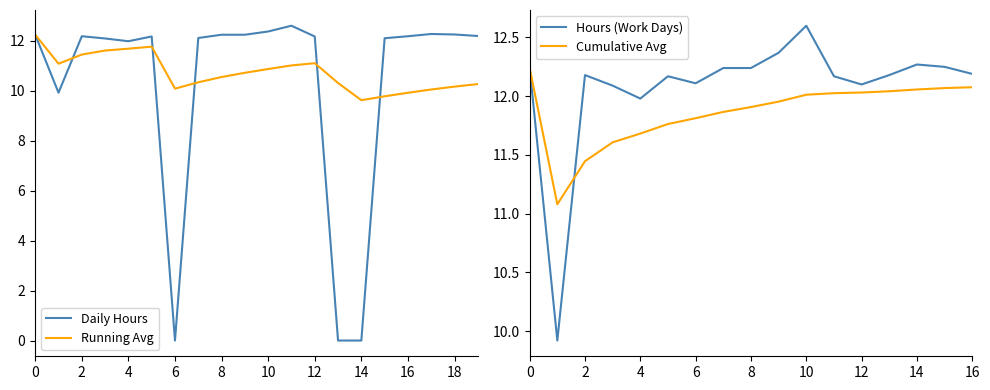

The Running Avg series shows 12.2 at 0. True or false?

True